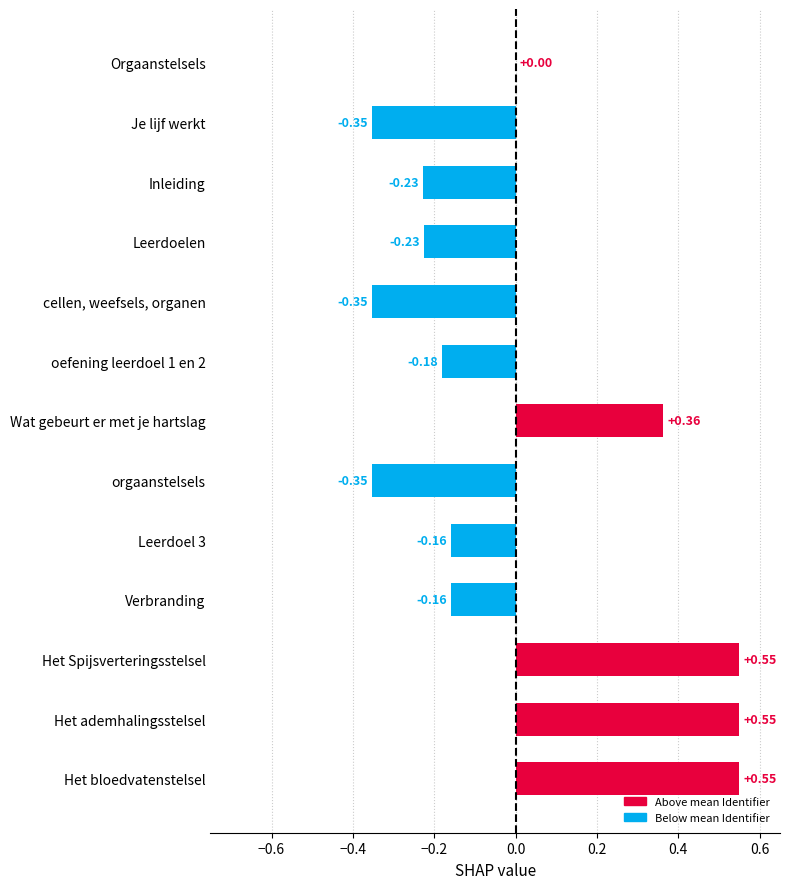

Which has a higher value, Wat gebeurt er met je hartslag or Het ademhalingsstelsel?

Het ademhalingsstelsel